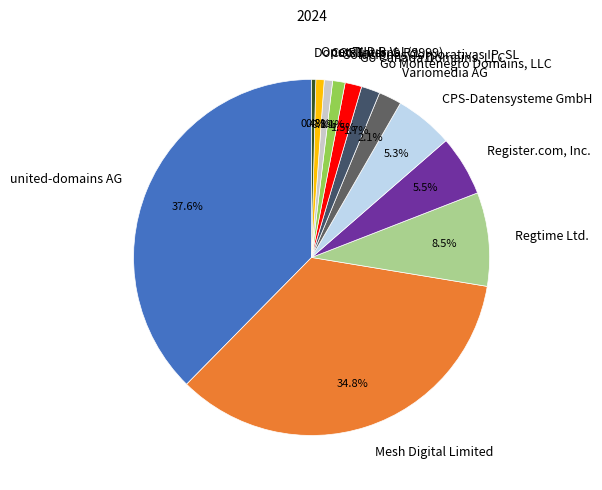

Count the number of slices in the pie.

12